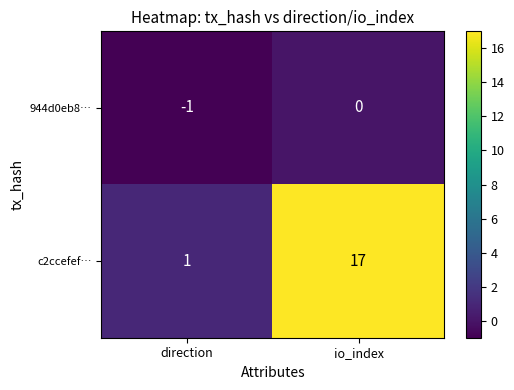

What is the total value across all series at io_index?

17